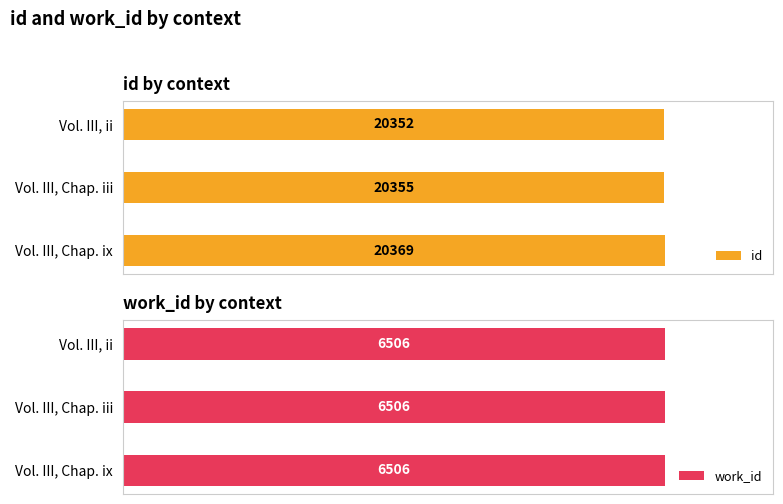

What is the sum of all id values?

61076.0